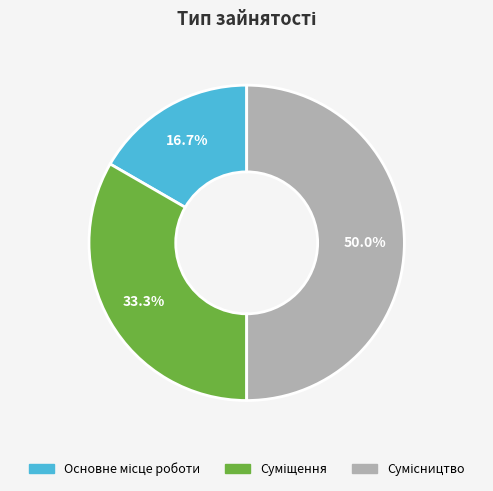

Count the number of slices in the pie.

3